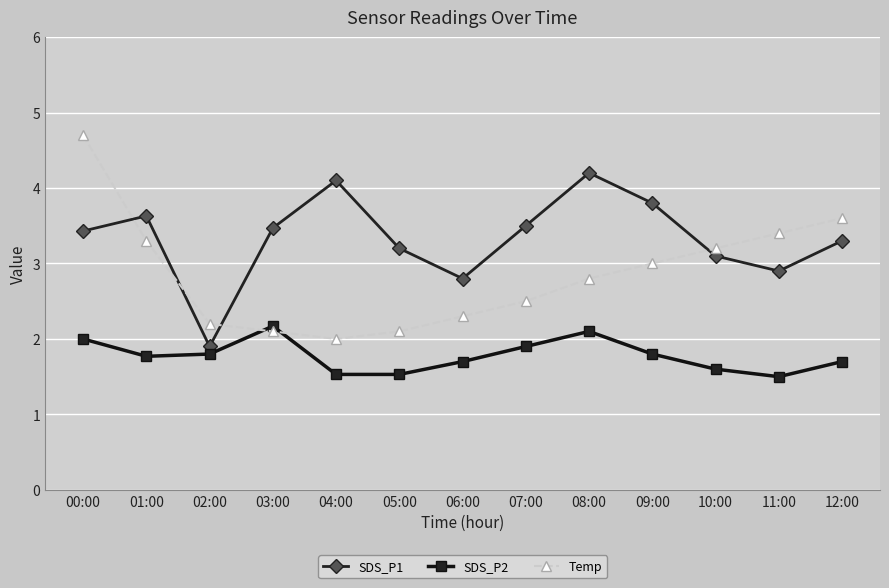

What are all the series names shown in the legend?

SDS_P1, SDS_P2, Temp